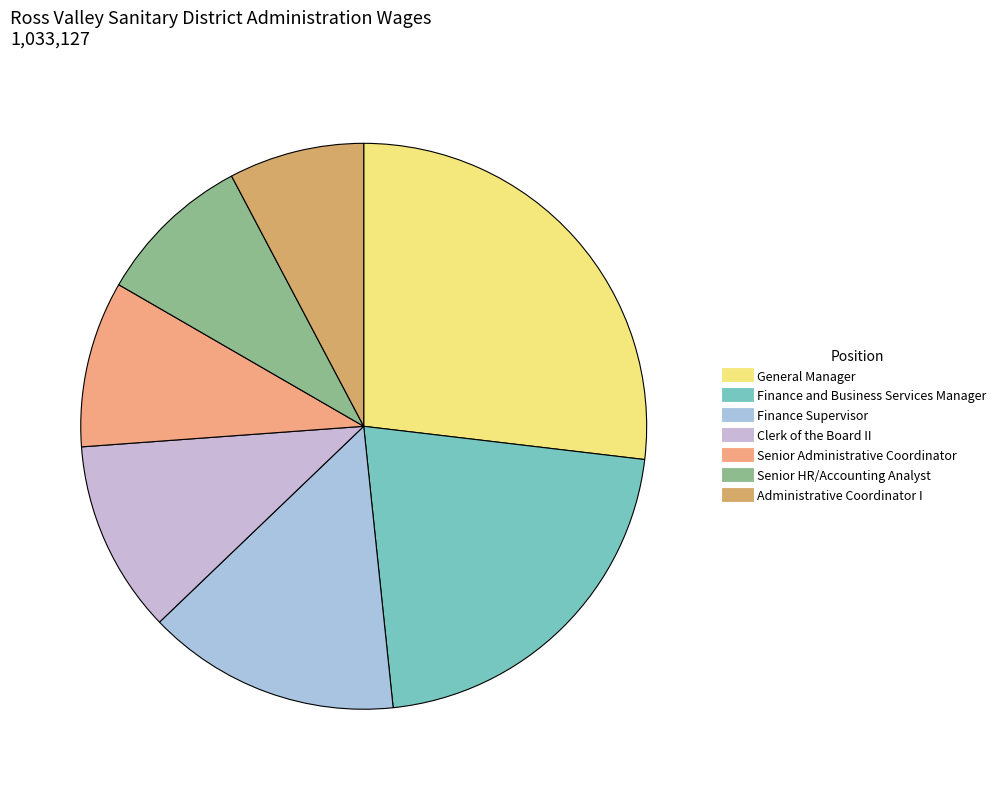

Is the sum of Senior Administrative Coordinator and Senior HR/Accounting Analyst greater than half?

No